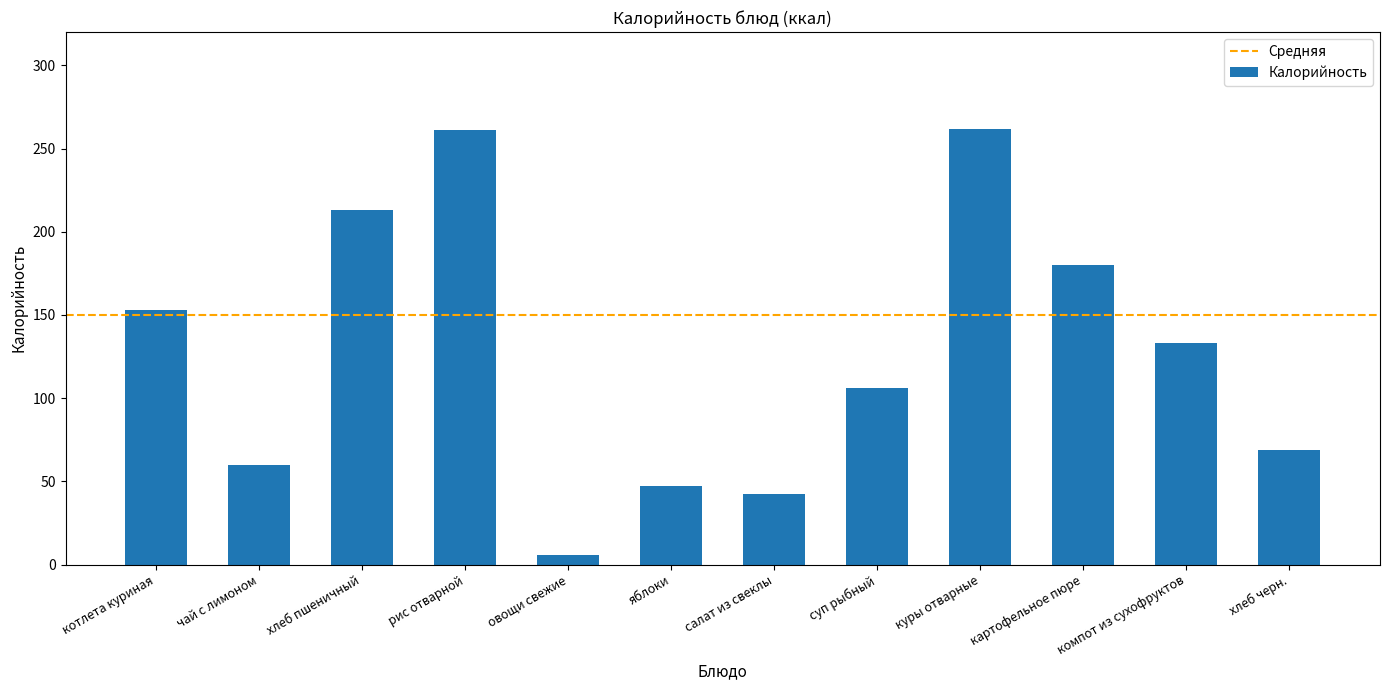

At which category does the chart reach its minimum across all series?

овощи свежие